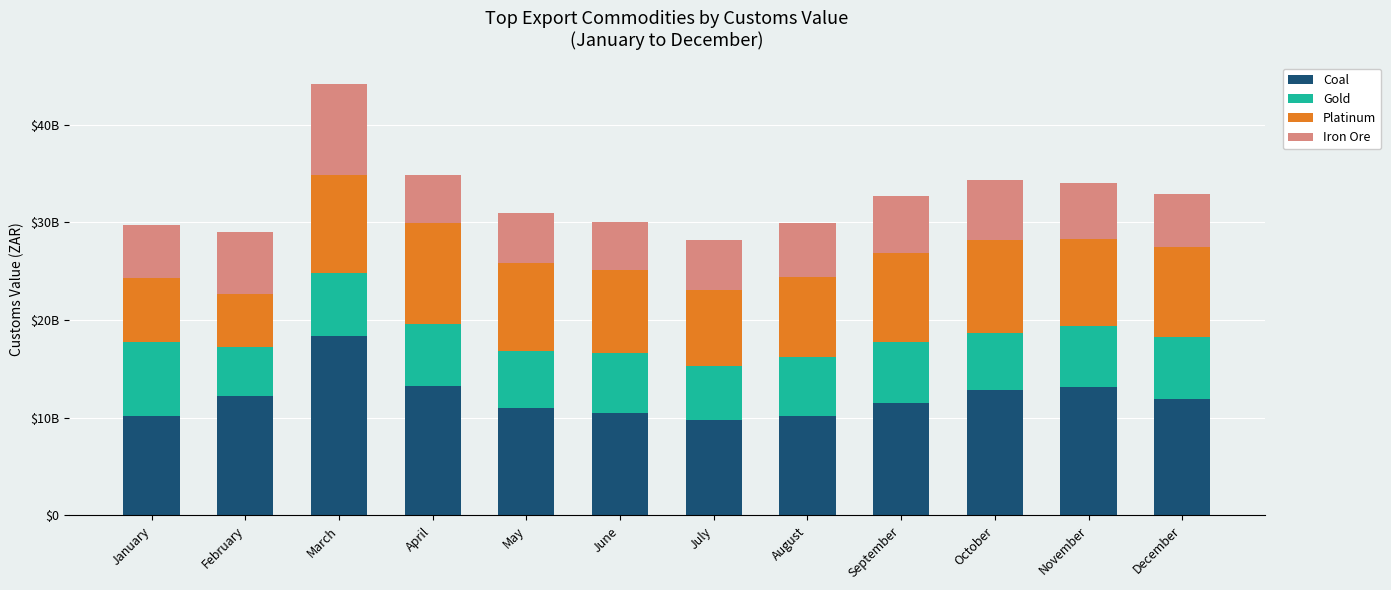

What are all the series names shown in the legend?

Coal, Gold, Platinum, Iron Ore